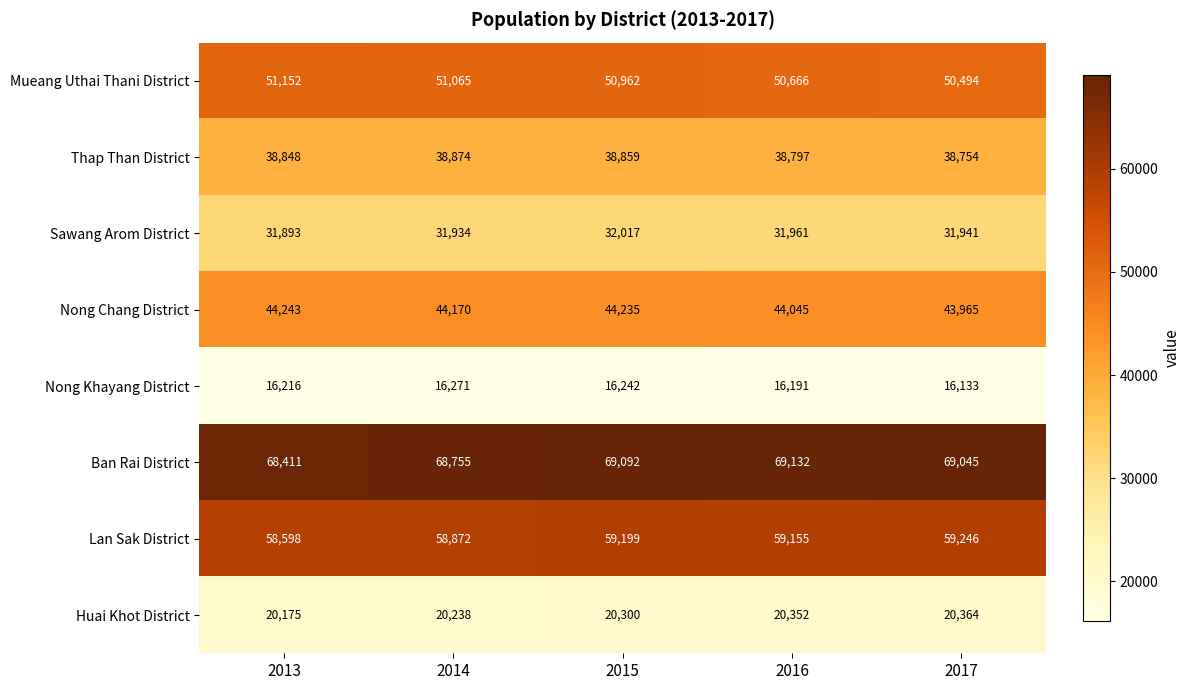

At which label does Ban Rai District first exceed 69045?

2015